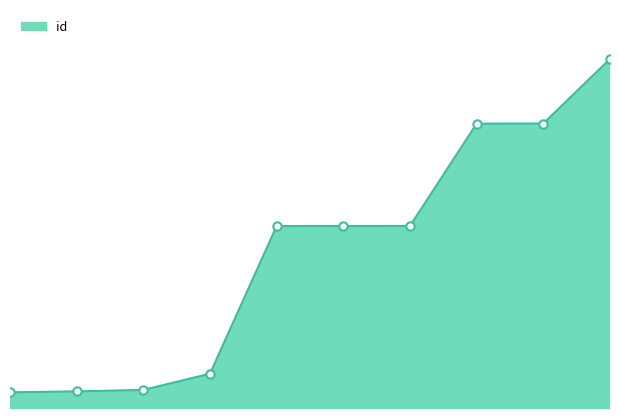

True or false: there are more than 0 points higher than both neighbors.

False